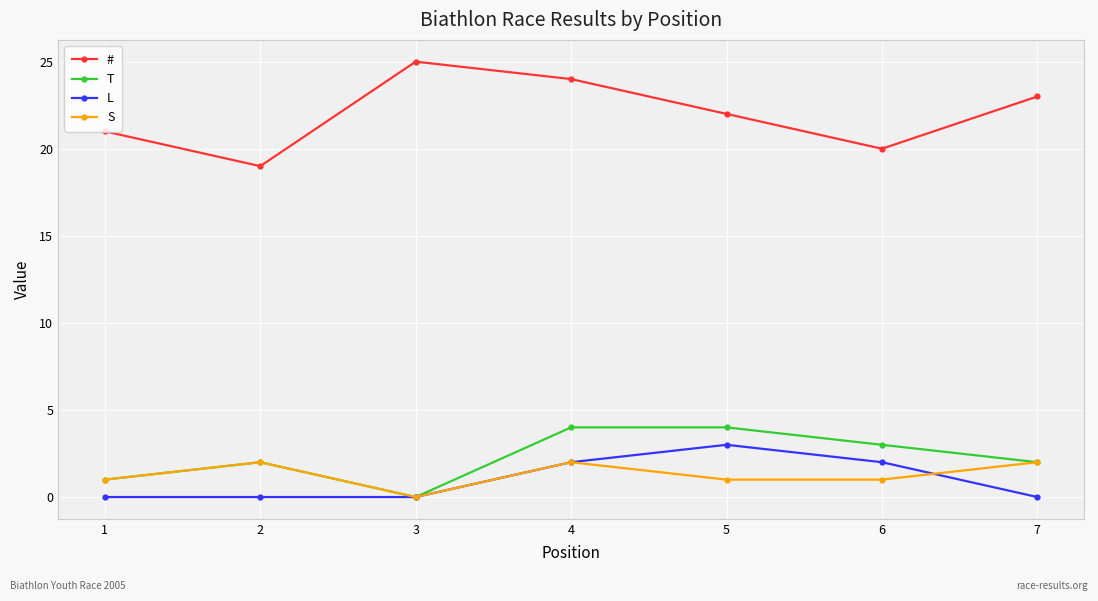

Does the chart have visible grid lines?

Yes